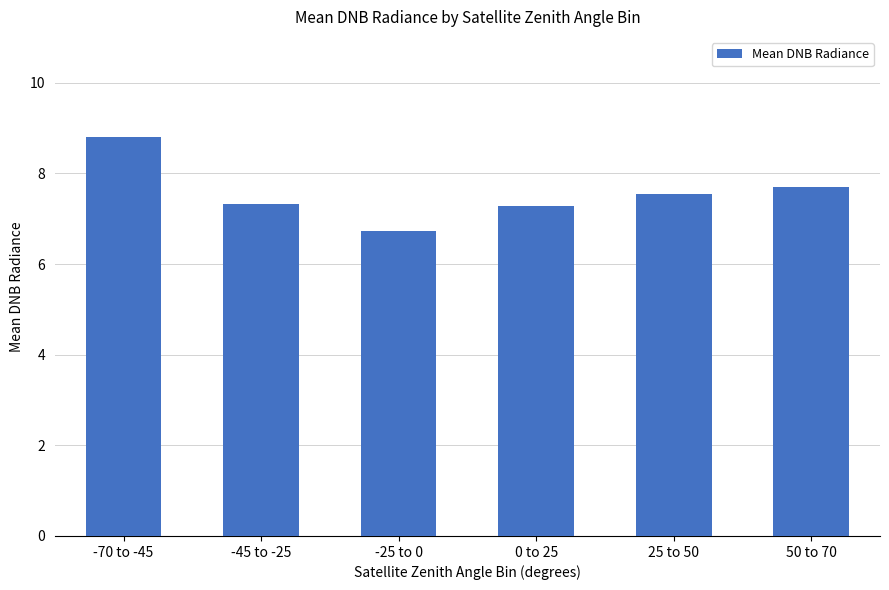

Approximately how many times larger is the value at 0 to 25 compared to -70 to -45?

0.8